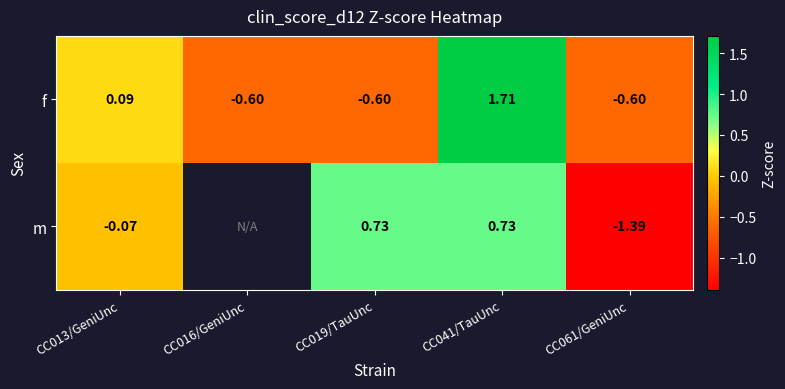

Is the value of m at CC061/GeniUnc greater than the value of f at CC041/TauUnc?

No